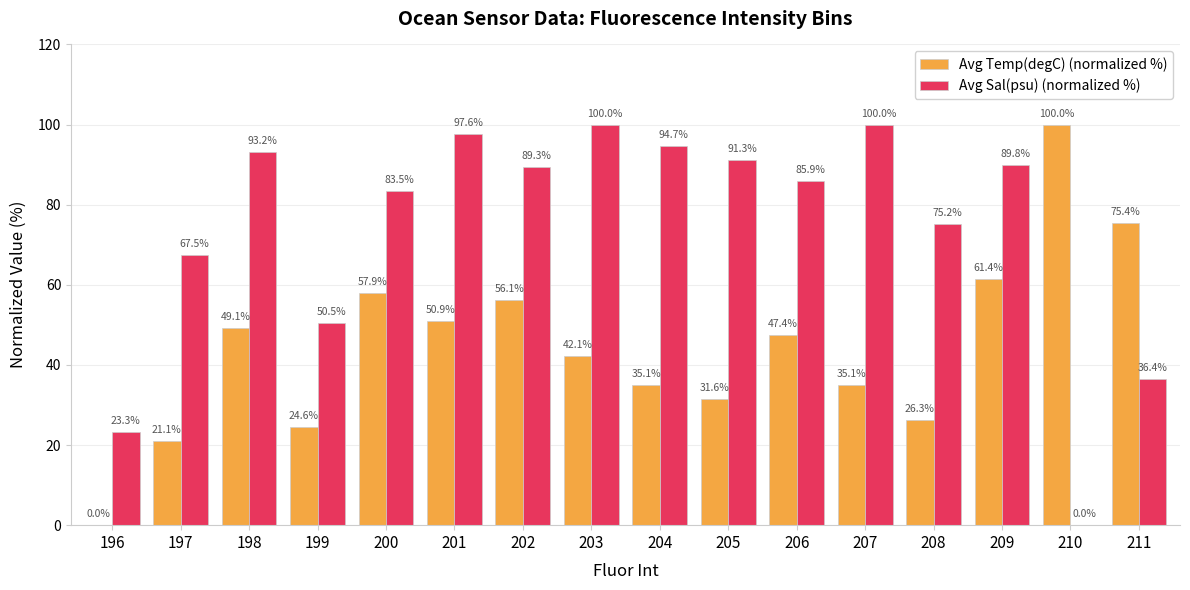

Read the Avg Sal(psu) (normalized %) value at 196.

23.3